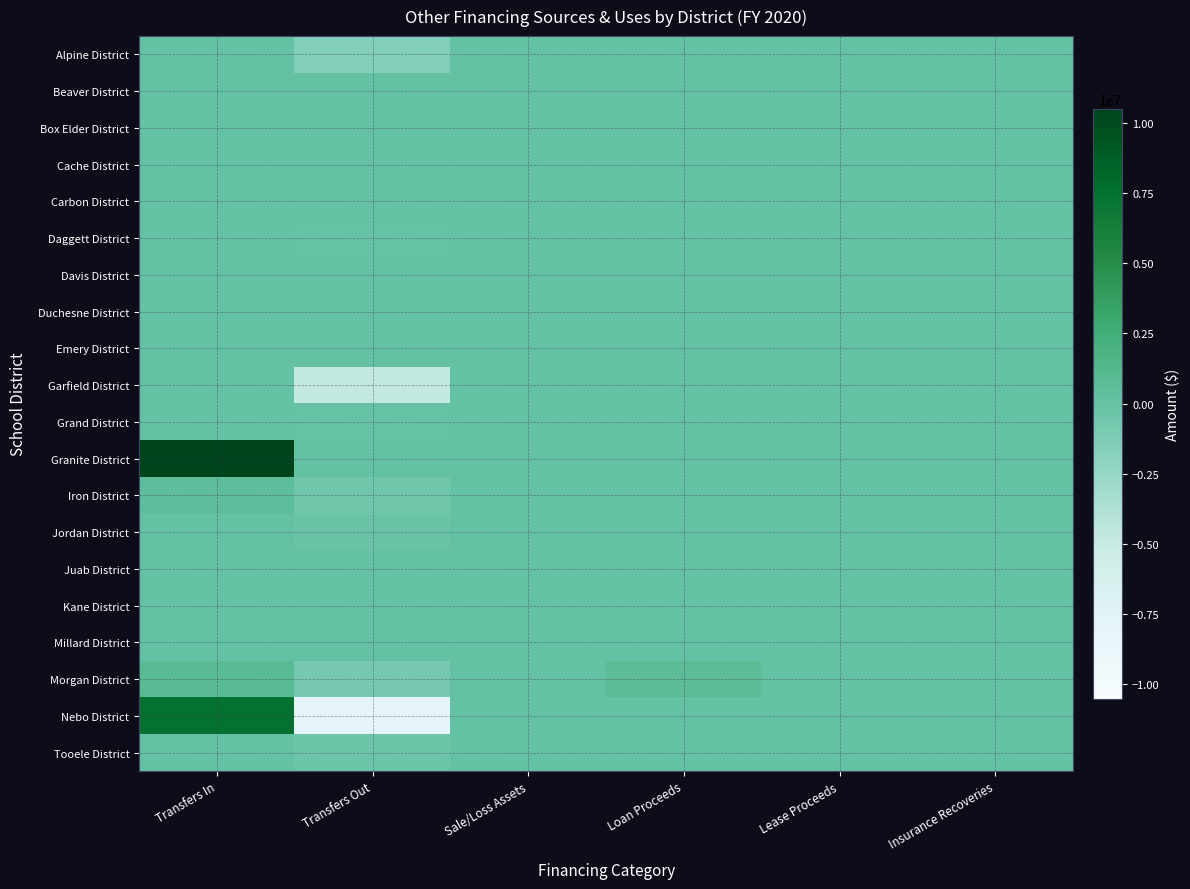

Reading left to right, what are all the values shown in this chart?

Alpine District: Transfers In=0.0	Transfers Out=-1426500.0	Sale/Loss Assets=0.0	Loan Proceeds=0.0	Lease Proceeds=0.0	Insurance Recoveries=0.0
Beaver District: Transfers In=0.0	Transfers Out=0.0	Sale/Loss Assets=0.0	Loan Proceeds=0.0	Lease Proceeds=0.0	Insurance Recoveries=0.0
Box Elder District: Transfers In=0.0	Transfers Out=0.0	Sale/Loss Assets=0.0	Loan Proceeds=0.0	Lease Proceeds=0.0	Insurance Recoveries=0.0
Cache District: Transfers In=0.0	Transfers Out=0.0	Sale/Loss Assets=31936.3	Loan Proceeds=0.0	Lease Proceeds=0.0	Insurance Recoveries=0.0
Carbon District: Transfers In=0.0	Transfers Out=0.0	Sale/Loss Assets=0.0	Loan Proceeds=0.0	Lease Proceeds=0.0	Insurance Recoveries=0.0
Daggett District: Transfers In=0.0	Transfers Out=-37000.0	Sale/Loss Assets=0.0	Loan Proceeds=0.0	Lease Proceeds=0.0	Insurance Recoveries=0.0
Davis District: Transfers In=0.0	Transfers Out=0.0	Sale/Loss Assets=0.0	Loan Proceeds=0.0	Lease Proceeds=0.0	Insurance Recoveries=0.0
Duchesne District: Transfers In=0.0	Transfers Out=0.0	Sale/Loss Assets=0.0	Loan Proceeds=0.0	Lease Proceeds=0.0	Insurance Recoveries=0.0
Emery District: Transfers In=0.0	Transfers Out=0.0	Sale/Loss Assets=0.0	Loan Proceeds=0.0	Lease Proceeds=0.0	Insurance Recoveries=12181.0
Garfield District: Transfers In=0.0	Transfers Out=-4738157.0	Sale/Loss Assets=0.0	Loan Proceeds=0.0	Lease Proceeds=0.0	Insurance Recoveries=0.0
Grand District: Transfers In=0.0	Transfers Out=-80000.0	Sale/Loss Assets=0.0	Loan Proceeds=0.0	Lease Proceeds=0.0	Insurance Recoveries=0.0
Granite District: Transfers In=10504269.8	Transfers Out=0.0	Sale/Loss Assets=2726.0	Loan Proceeds=0.0	Lease Proceeds=0.0	Insurance Recoveries=0.0
Iron District: Transfers In=496954.0	Transfers Out=-496954.0	Sale/Loss Assets=0.0	Loan Proceeds=0.0	Lease Proceeds=0.0	Insurance Recoveries=0.0
Jordan District: Transfers In=0.0	Transfers Out=-206050.7	Sale/Loss Assets=0.0	Loan Proceeds=0.0	Lease Proceeds=0.0	Insurance Recoveries=0.0
Juab District: Transfers In=0.0	Transfers Out=0.0	Sale/Loss Assets=0.0	Loan Proceeds=0.0	Lease Proceeds=0.0	Insurance Recoveries=0.0
Kane District: Transfers In=0.0	Transfers Out=0.0	Sale/Loss Assets=0.0	Loan Proceeds=0.0	Lease Proceeds=0.0	Insurance Recoveries=0.0
Millard District: Transfers In=0.0	Transfers Out=0.0	Sale/Loss Assets=0.0	Loan Proceeds=0.0	Lease Proceeds=0.0	Insurance Recoveries=0.0
Morgan District: Transfers In=865824.0	Transfers Out=-865824.0	Sale/Loss Assets=0.0	Loan Proceeds=677000.0	Lease Proceeds=0.0	Insurance Recoveries=0.0
Nebo District: Transfers In=7405359.2	Transfers Out=-7794038.1	Sale/Loss Assets=675.0	Loan Proceeds=0.0	Lease Proceeds=0.0	Insurance Recoveries=0.0
Tooele District: Transfers In=0.0	Transfers Out=-349325.0	Sale/Loss Assets=0.0	Loan Proceeds=0.0	Lease Proceeds=6393.0	Insurance Recoveries=0.0